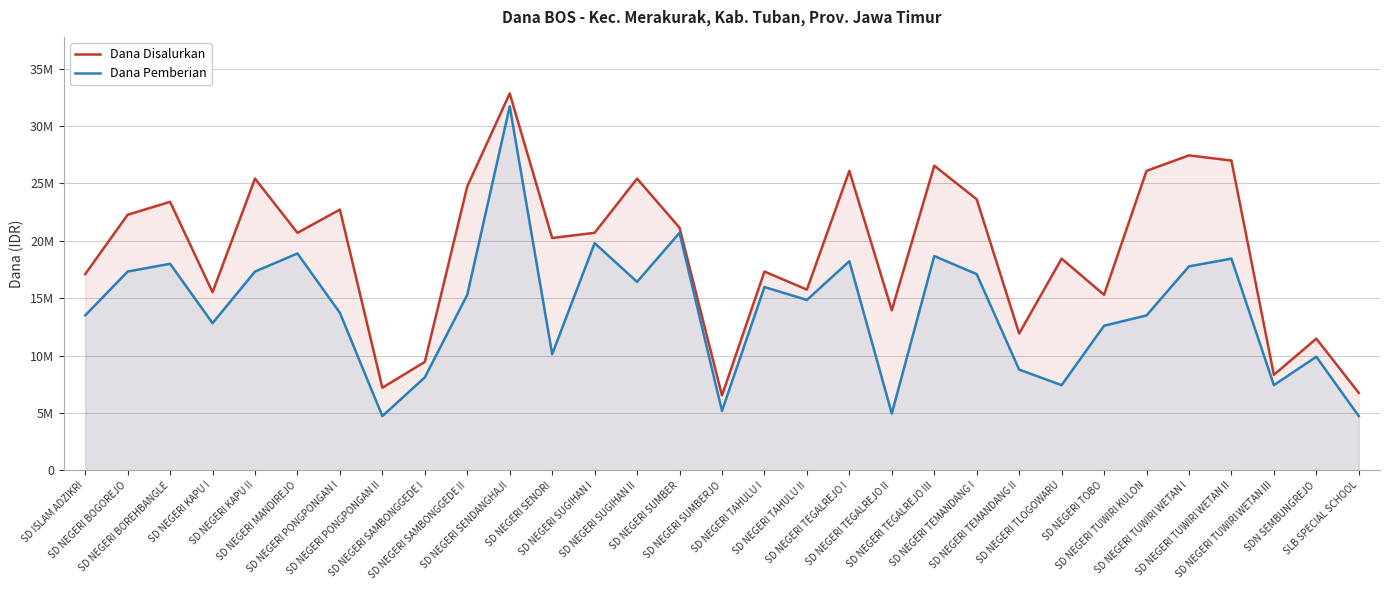

Reading left to right, extract all data points from this chart.

Dana Disalurkan: 17100000	22275000	23400000	15525000	25425000	20700000	22725000	7200000	9450000	24750000	32850000	20250000	20700000	25425000	21150000	6525000	17325000	15750000	26100000	13950000	26550000	23625000	11925000	18450000	15300000	26100000	27450000	27000000	8325000	11475000	6750000
Dana Pemberian: 13500000	17325000	18000000	12825000	17325000	18900000	13725000	4725000	8100000	15300000	31725000	10125000	19800000	16425000	20700000	5175000	15975000	14850000	18225000	4950000	18675000	17100000	8775000	7425000	12600000	13500000	17775000	18450000	7425000	9900000	4725000